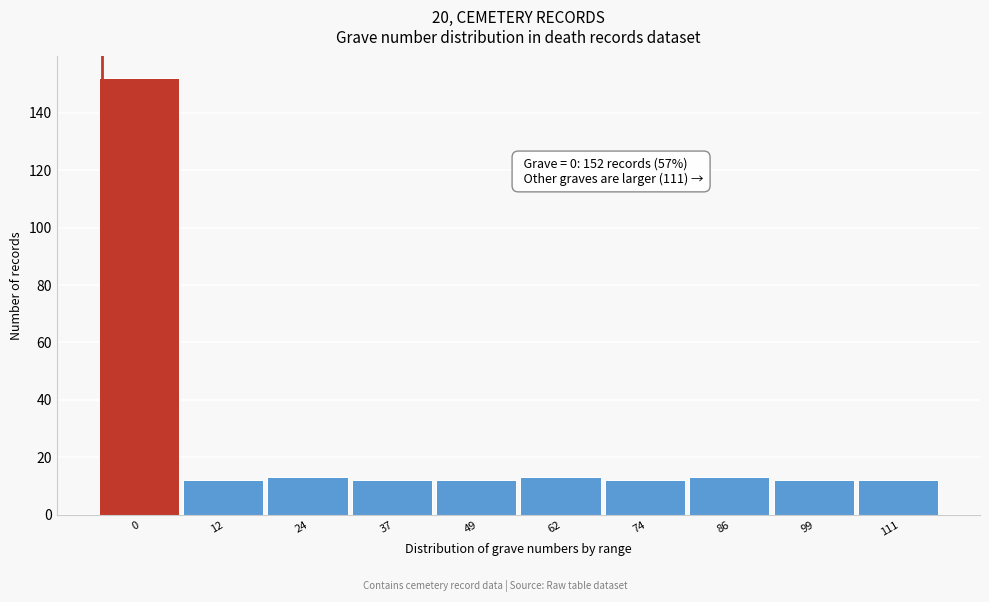

Reading left to right, list all the values displayed in this chart.

152	12	13	12	12	13	12	13	12	12